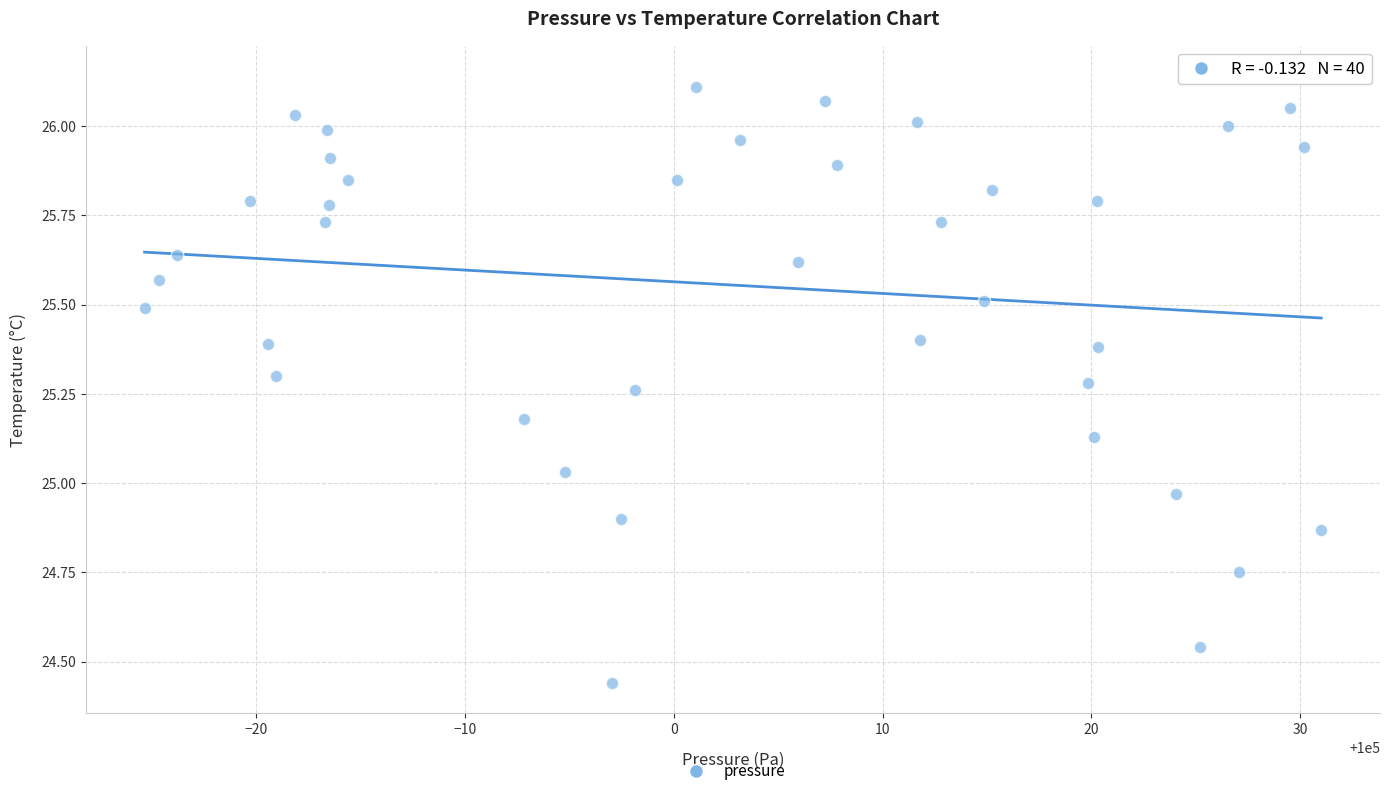

What is the range of Y values (max minus min)?

1.7